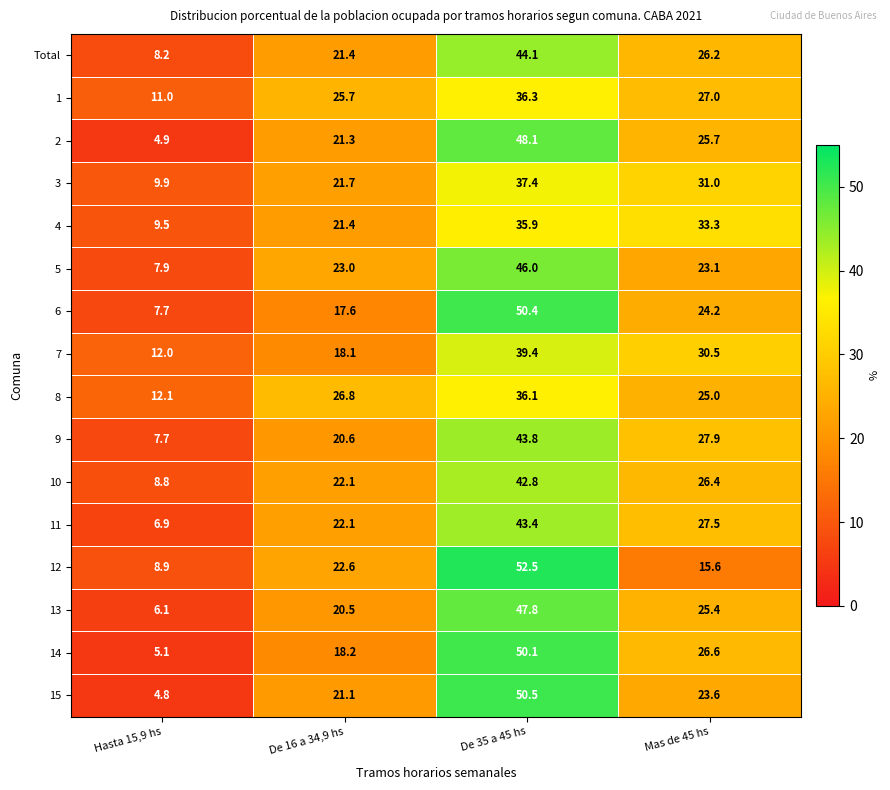

Which series has the largest range (max minus min)?

15